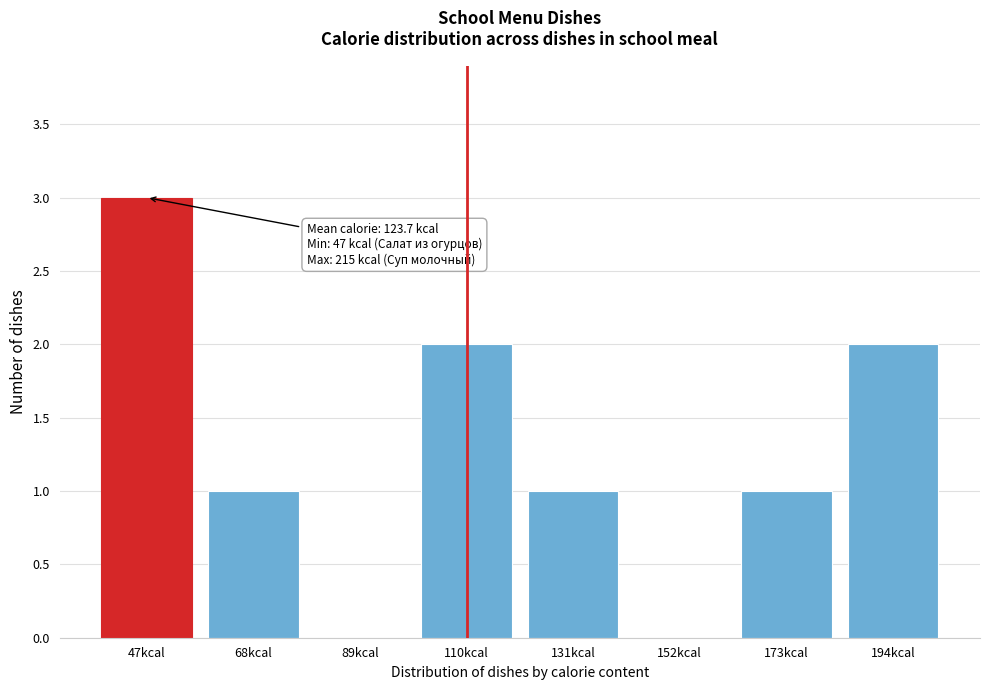

Reading left to right, list all the values displayed in this chart.

47kcal=3	68kcal=1	89kcal=0	110kcal=2	131kcal=1	152kcal=0	173kcal=1	194kcal=2